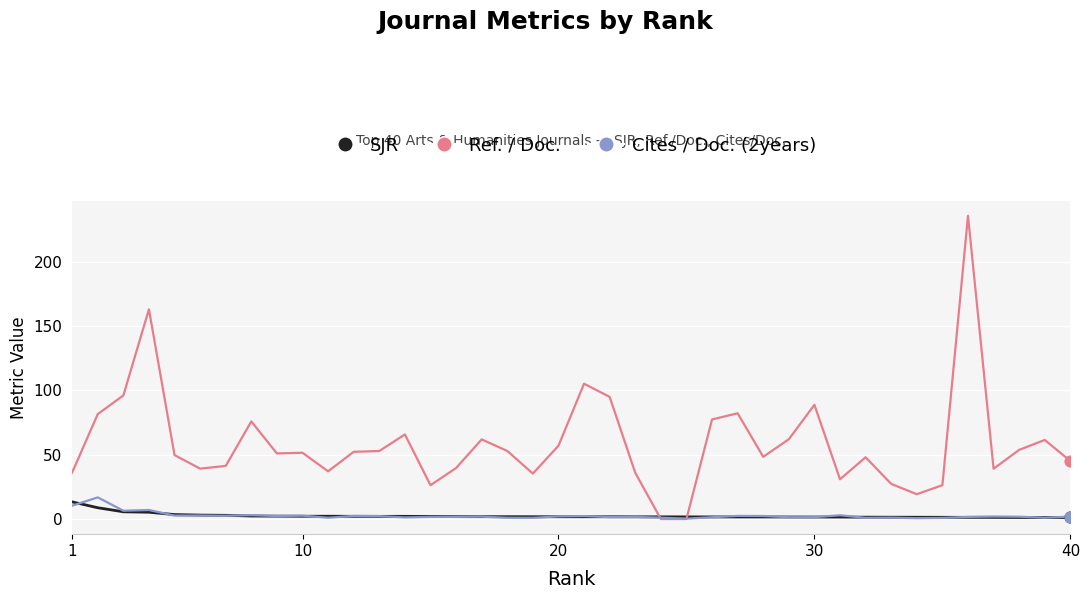

Which series has the largest range (max minus min)?

Ref. / Doc.